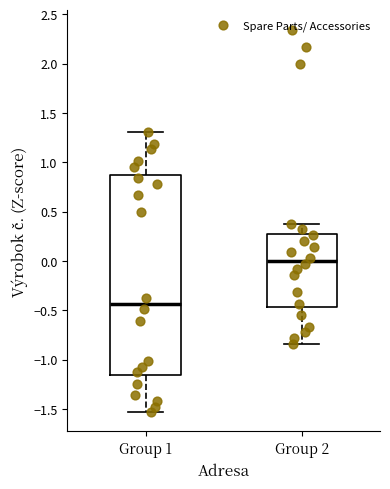

Comparing the boxes themselves (not the whiskers), which one is the tallest?

Group 1